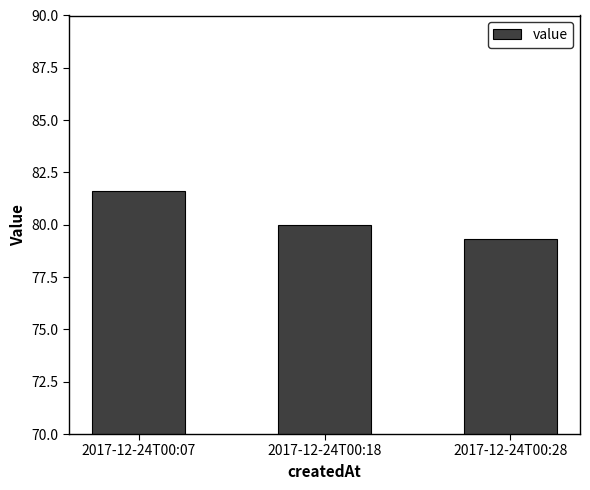

Does the chart contain any negative values?

No